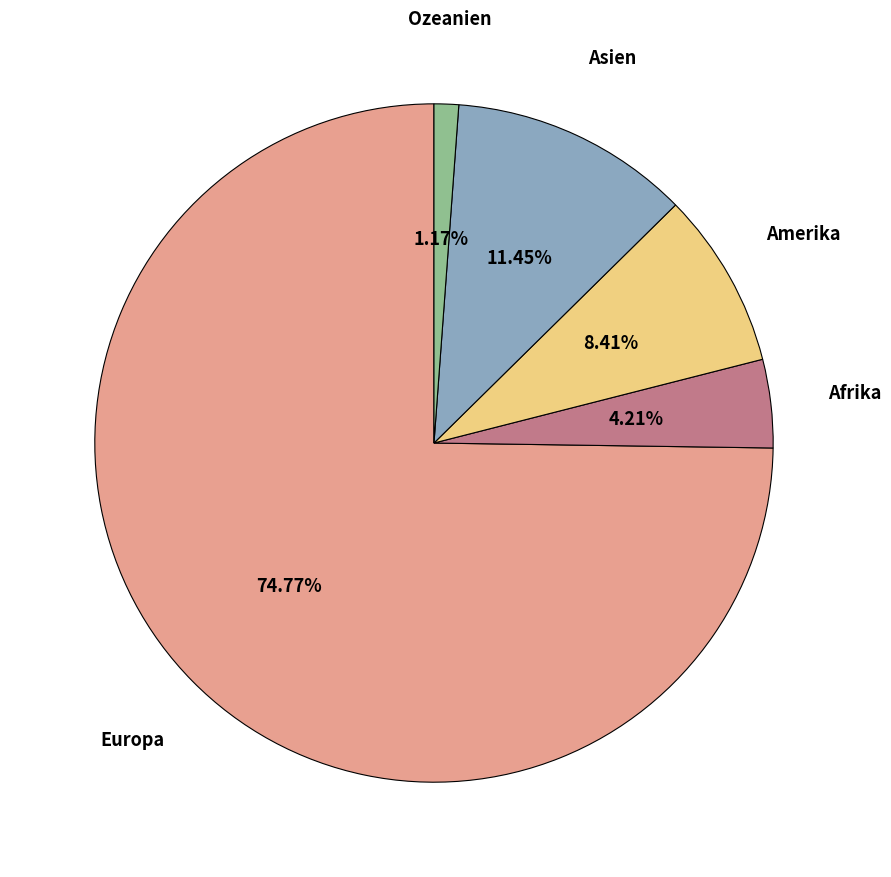

Combined, do Amerika and Asien account for over 50%?

No